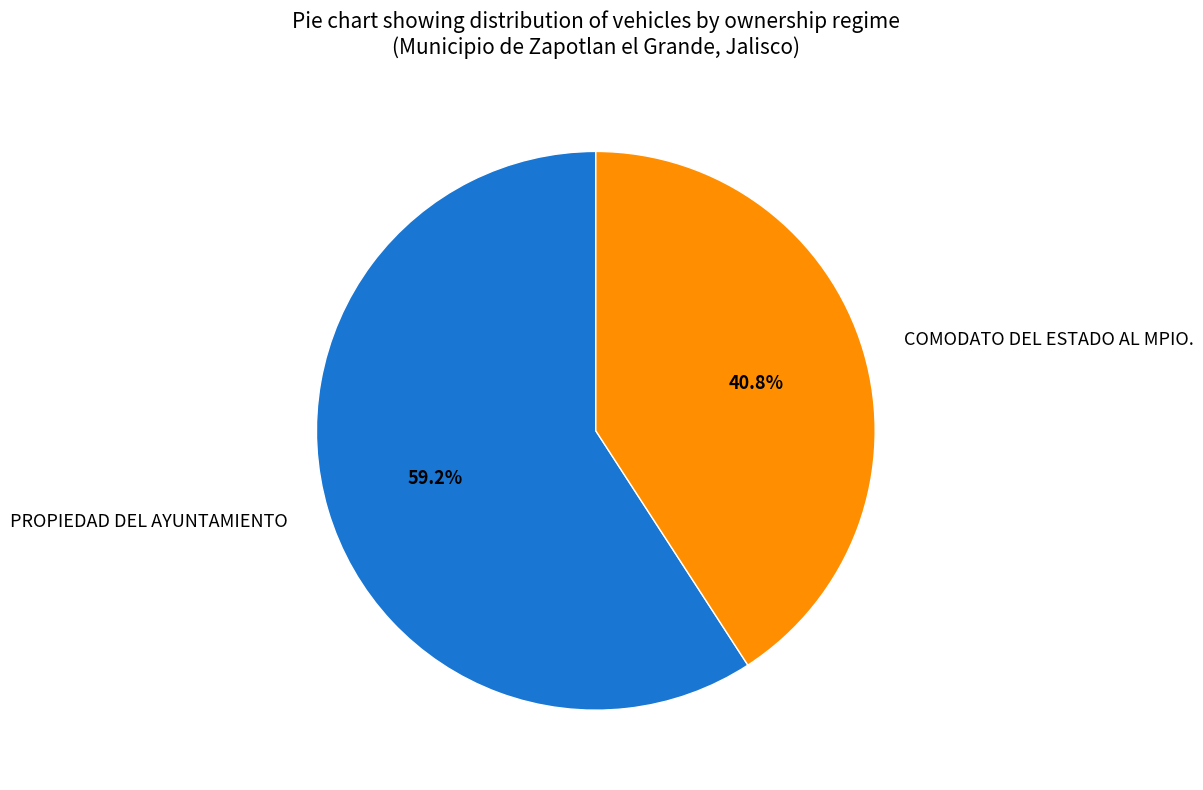

What is the smallest slice in the pie chart?

COMODATO DEL ESTADO AL MPIO.